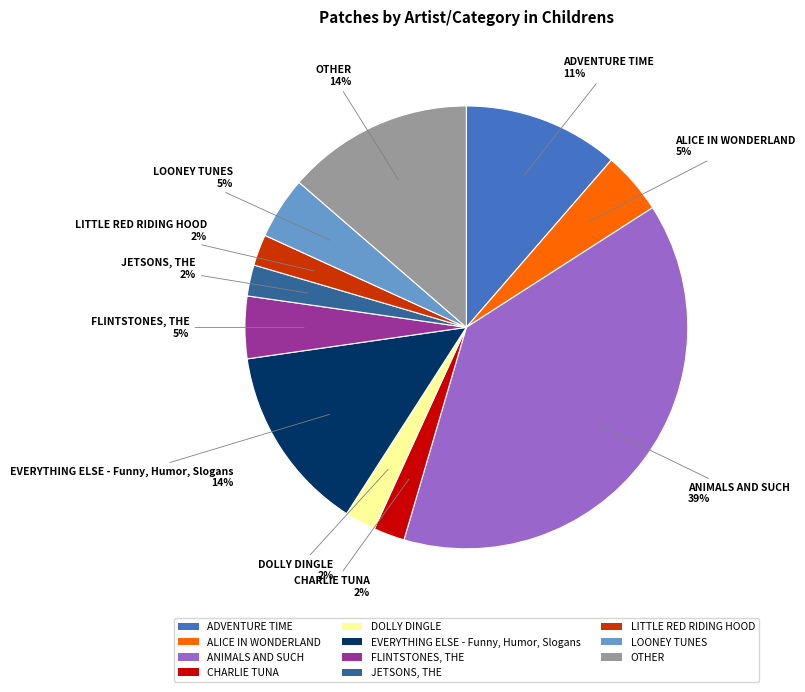

To the nearest percent, what is the average slice percentage?

9%